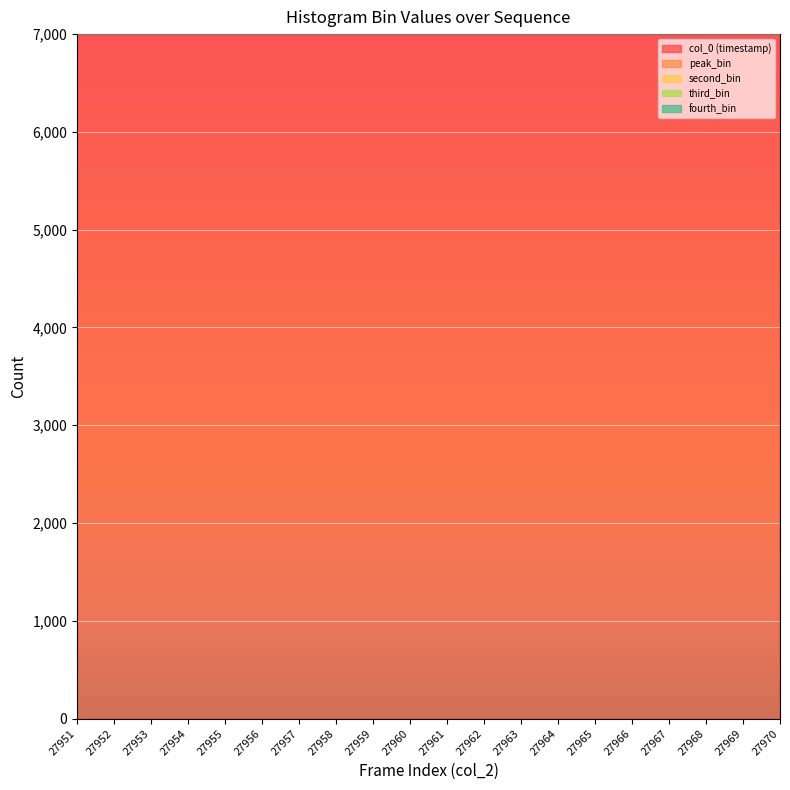

What is the approximate value of second_bin at 27951?

4919.0